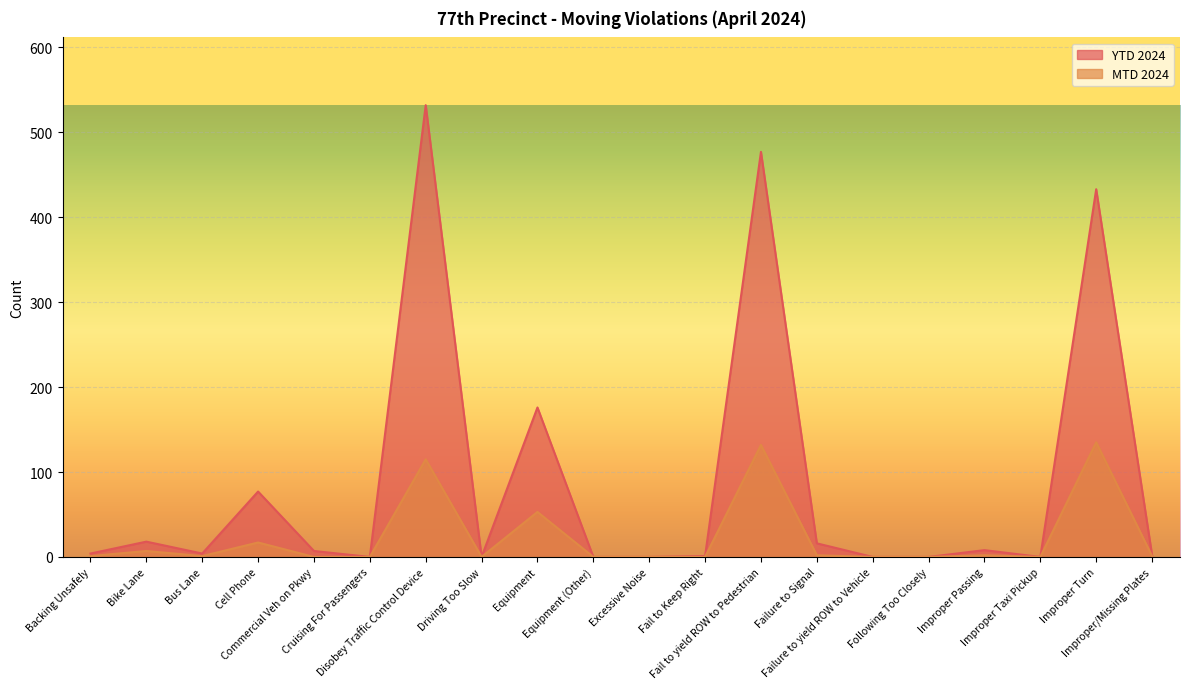

Where is MTD 2024 nearest to the value 67?

Equipment